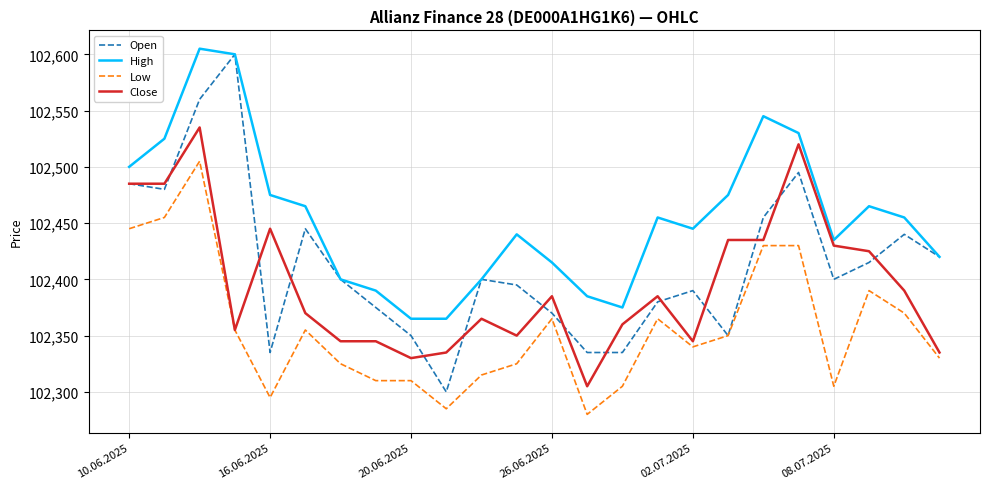

What is the minimum value shown in the chart?

102280